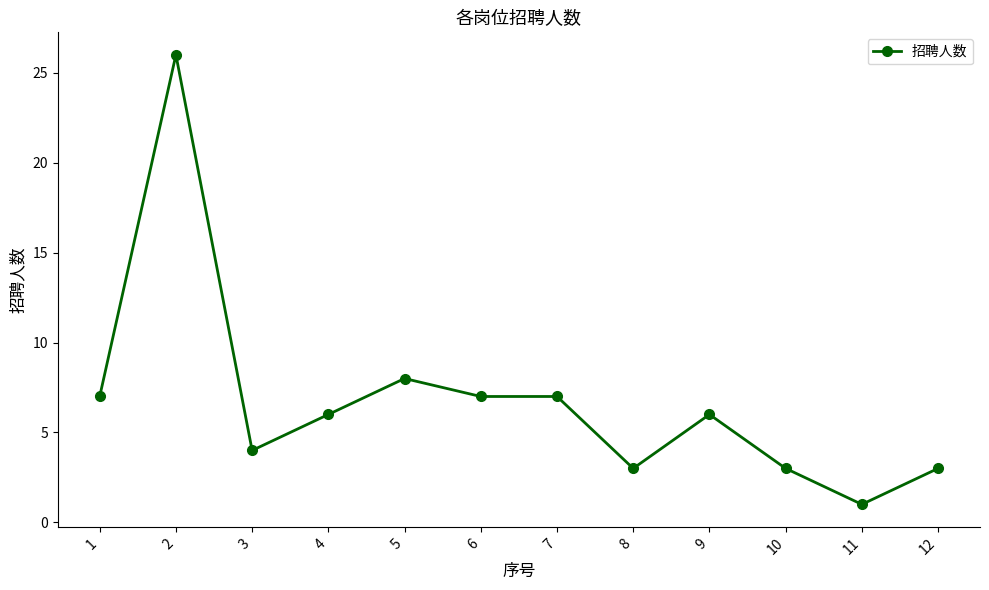

Which label corresponds to the largest value in the chart?

2